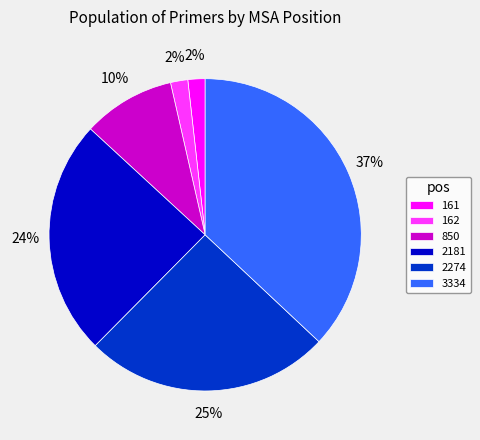

Is it true that 2181 is 24% of the pie?

True